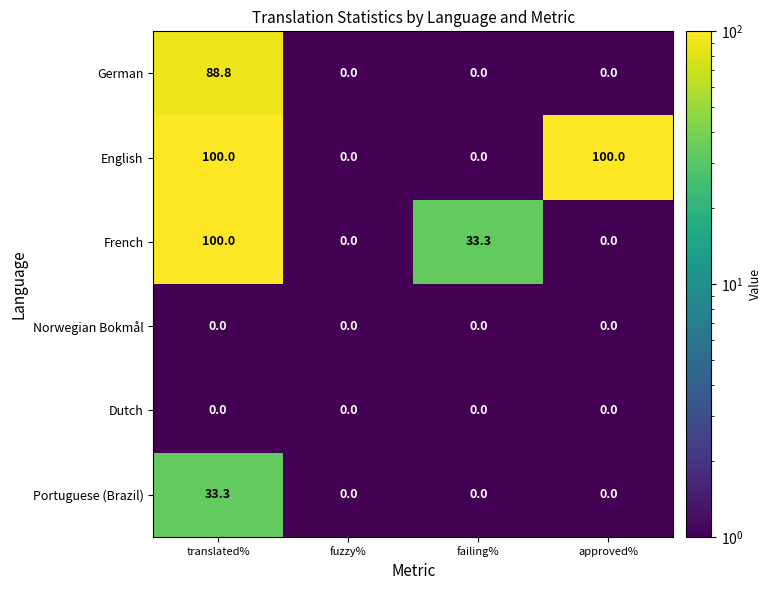

Is it true that French equals 34.3 at translated%?

False